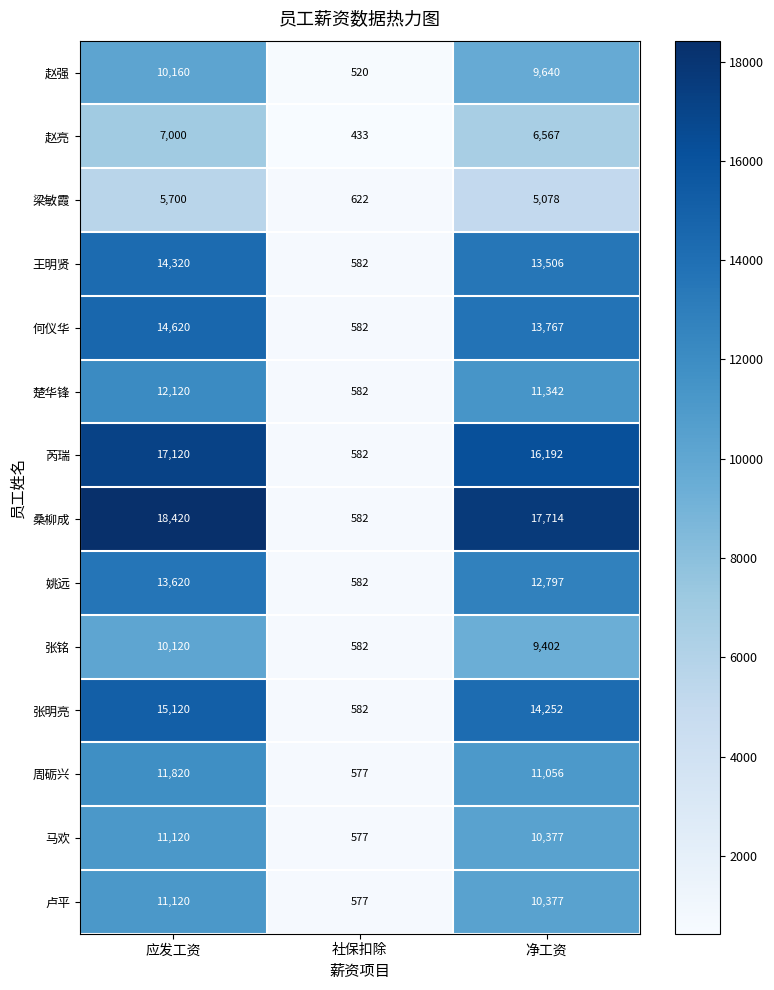

Read the 赵亮 value at 净工资, to the nearest 50.

6550